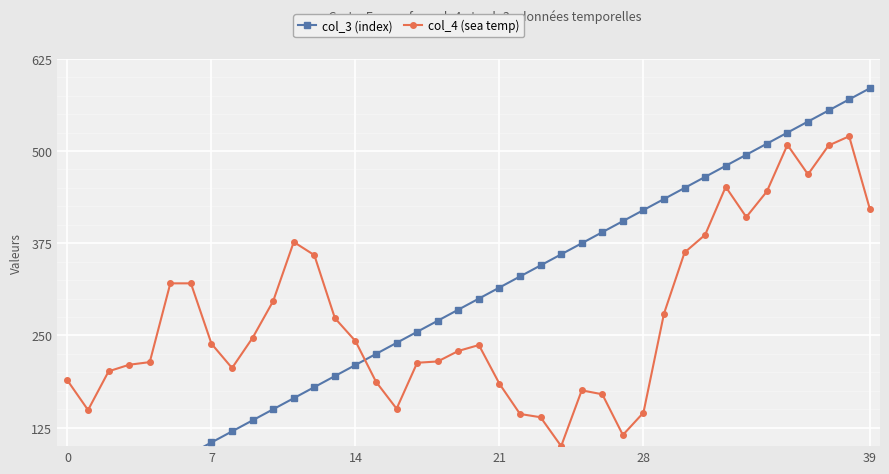

True or false: col_4 (sea temp) has more than 1 points higher than both neighbors.

True